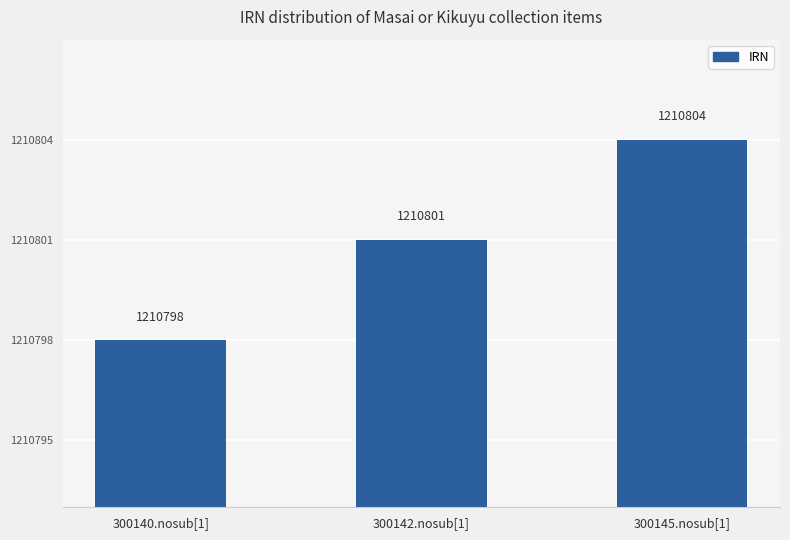

What position from the right is 300140.nosub[1]?

3